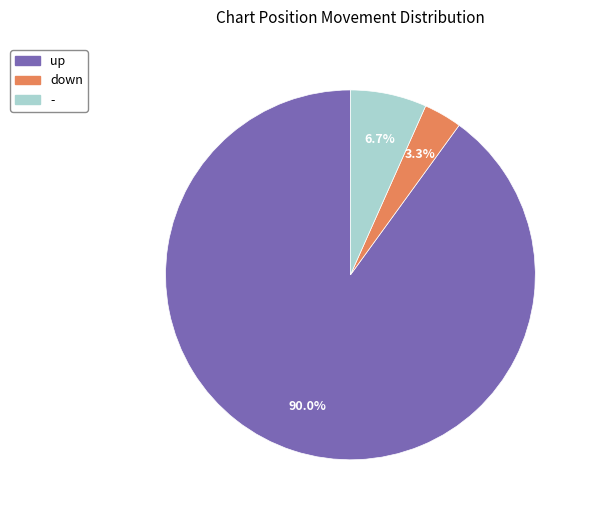

To the nearest percent, what is the difference between the largest and smallest slice percentages?

87%